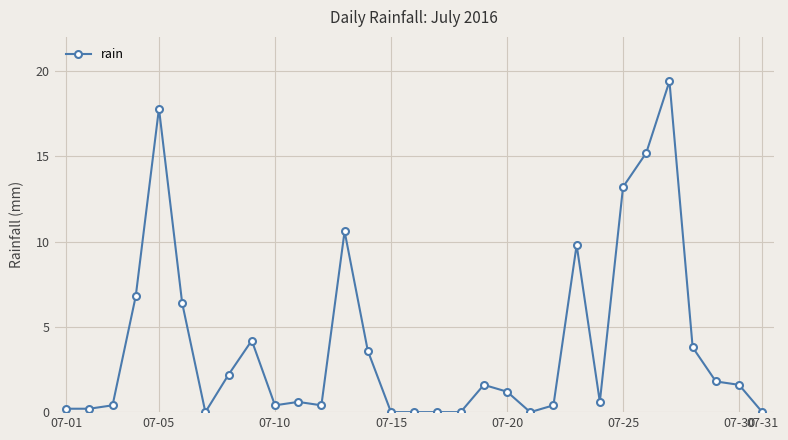

What is the maximum value shown in the chart?

19.4